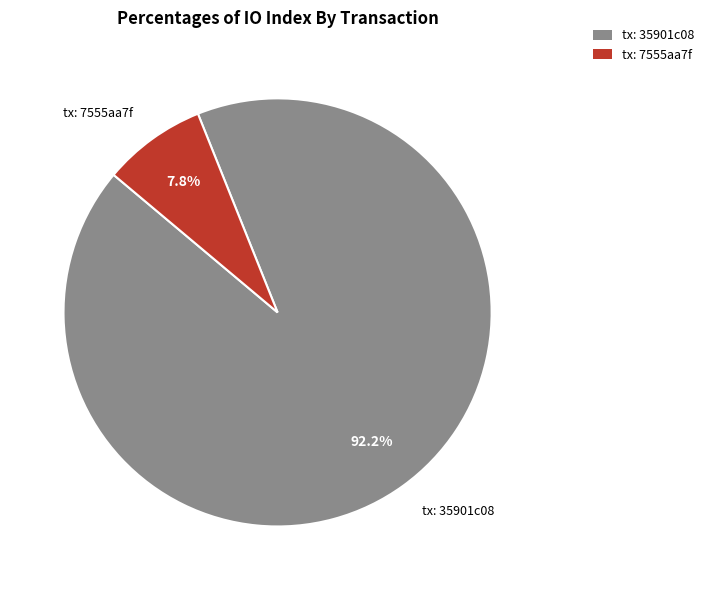

Between tx: 35901c08 and tx: 7555aa7f, which is larger?

tx: 35901c08